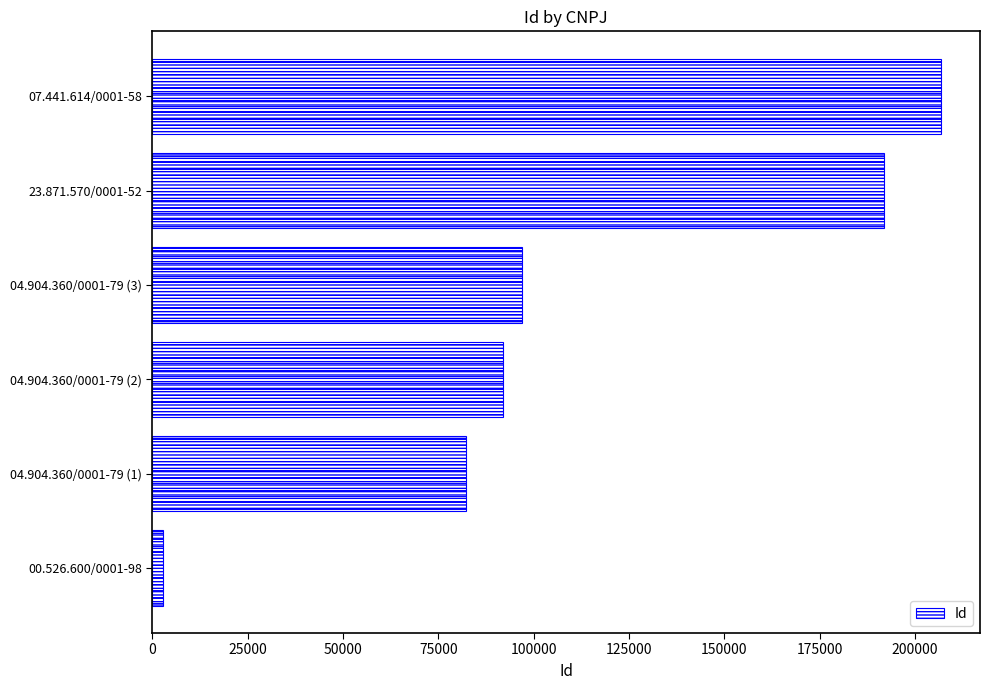

The value at 23.871.570/0001-52 is 191756. True or false?

True